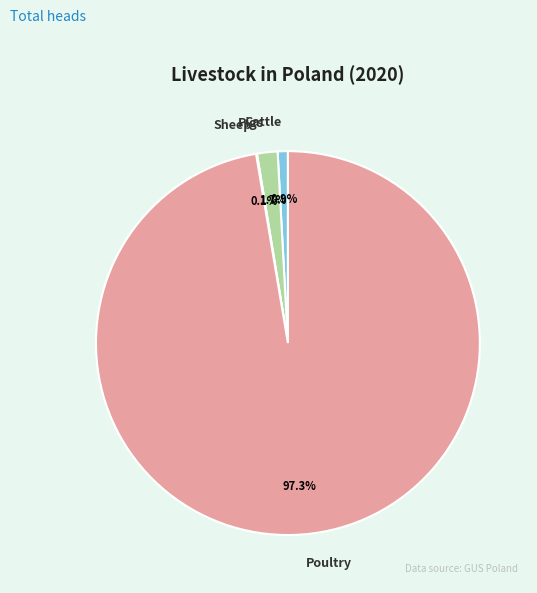

The Cattle slice represents 1% of the pie. True or false?

True